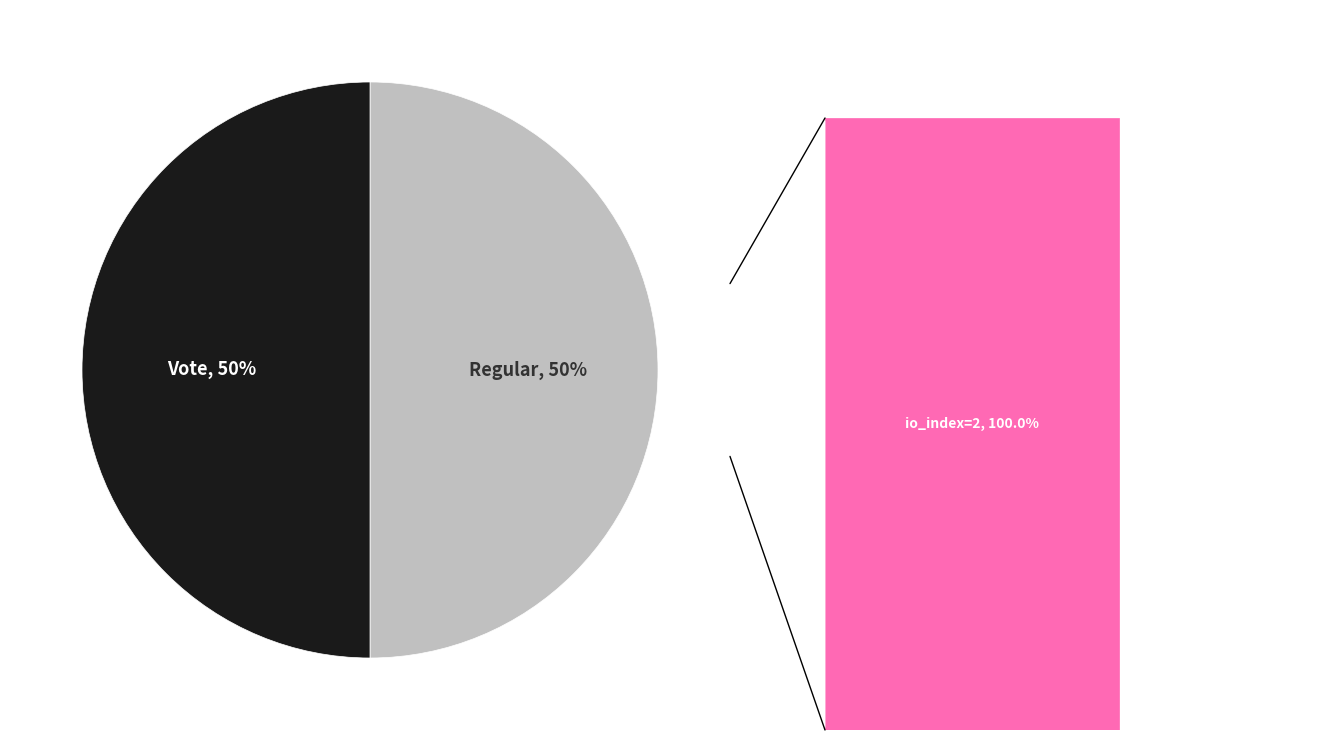

Combined, do Regular and Vote account for over 50%?

Yes